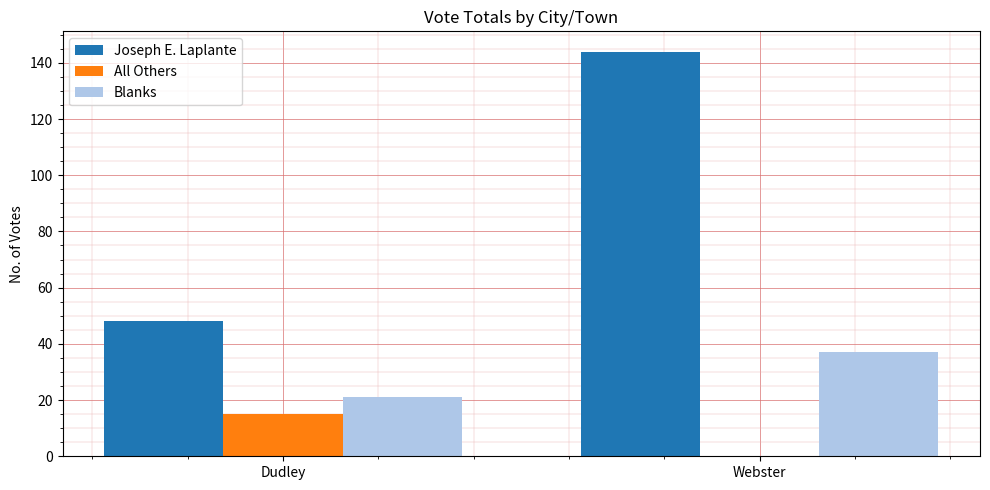

What is the sum of the Blanks values at Webster and Dudley?

58